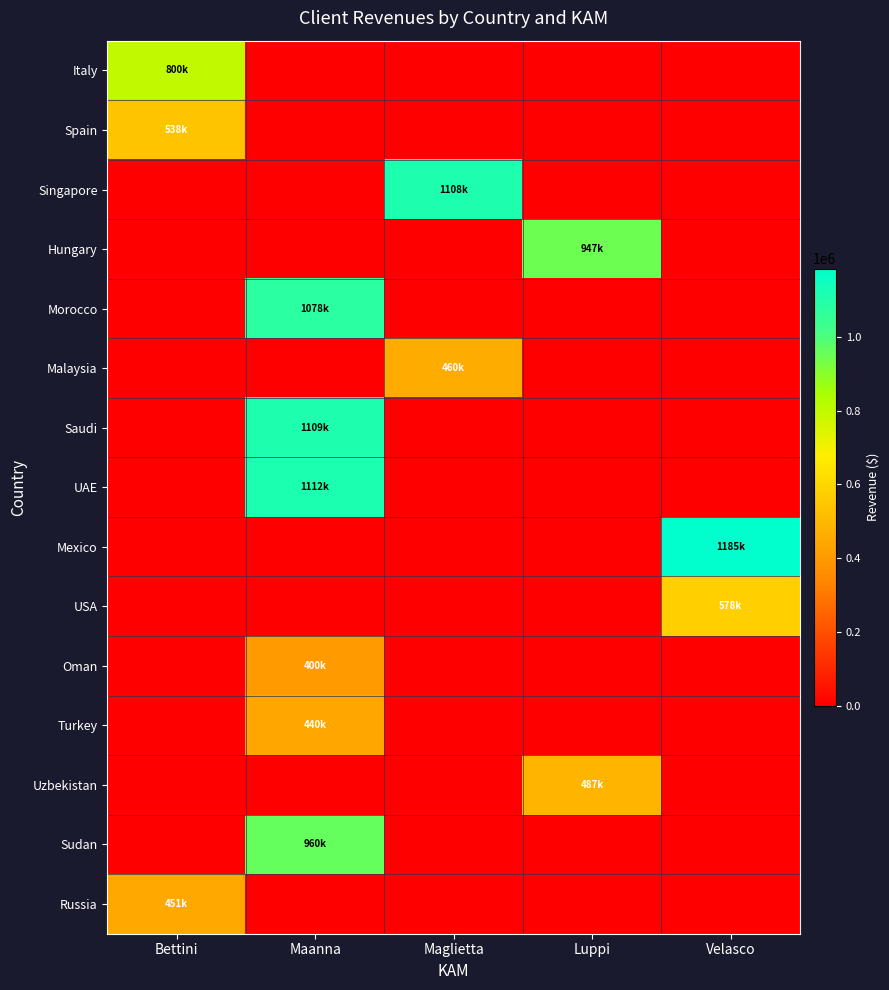

Reading left to right, list all the values displayed in this chart.

Italy: Bettini=800166.2	Maanna=0.0	Maglietta=0.0	Luppi=0.0	Velasco=0.0
Spain: Bettini=538000.0	Maanna=0.0	Maglietta=0.0	Luppi=0.0	Velasco=0.0
Singapore: Bettini=0.0	Maanna=0.0	Maglietta=1107800.0	Luppi=0.0	Velasco=0.0
Hungary: Bettini=0.0	Maanna=0.0	Maglietta=0.0	Luppi=947000.0	Velasco=0.0
Morocco: Bettini=0.0	Maanna=1077500.0	Maglietta=0.0	Luppi=0.0	Velasco=0.0
Malaysia: Bettini=0.0	Maanna=0.0	Maglietta=460000.0	Luppi=0.0	Velasco=0.0
Saudi: Bettini=0.0	Maanna=1108687.0	Maglietta=0.0	Luppi=0.0	Velasco=0.0
UAE: Bettini=0.0	Maanna=1112500.0	Maglietta=0.0	Luppi=0.0	Velasco=0.0
Mexico: Bettini=0.0	Maanna=0.0	Maglietta=0.0	Luppi=0.0	Velasco=1185000.0
USA: Bettini=0.0	Maanna=0.0	Maglietta=0.0	Luppi=0.0	Velasco=578000.0
Oman: Bettini=0.0	Maanna=400000.0	Maglietta=0.0	Luppi=0.0	Velasco=0.0
Turkey: Bettini=0.0	Maanna=440000.0	Maglietta=0.0	Luppi=0.0	Velasco=0.0
Uzbekistan: Bettini=0.0	Maanna=0.0	Maglietta=0.0	Luppi=486800.0	Velasco=0.0
Sudan: Bettini=0.0	Maanna=960000.0	Maglietta=0.0	Luppi=0.0	Velasco=0.0
Russia: Bettini=451017.0	Maanna=0.0	Maglietta=0.0	Luppi=0.0	Velasco=0.0